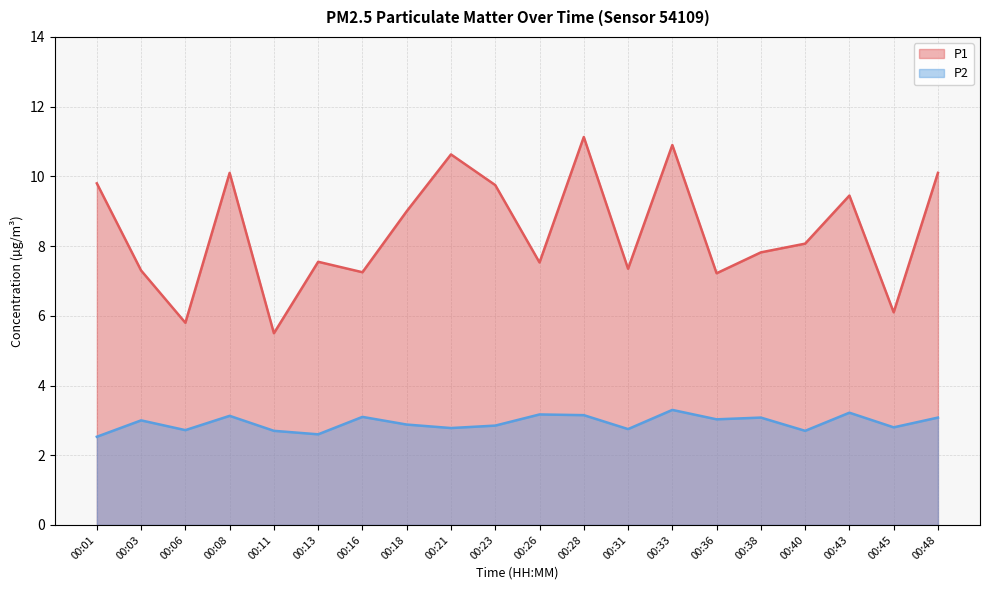

What is the lowest value of the P1 series?

5.5